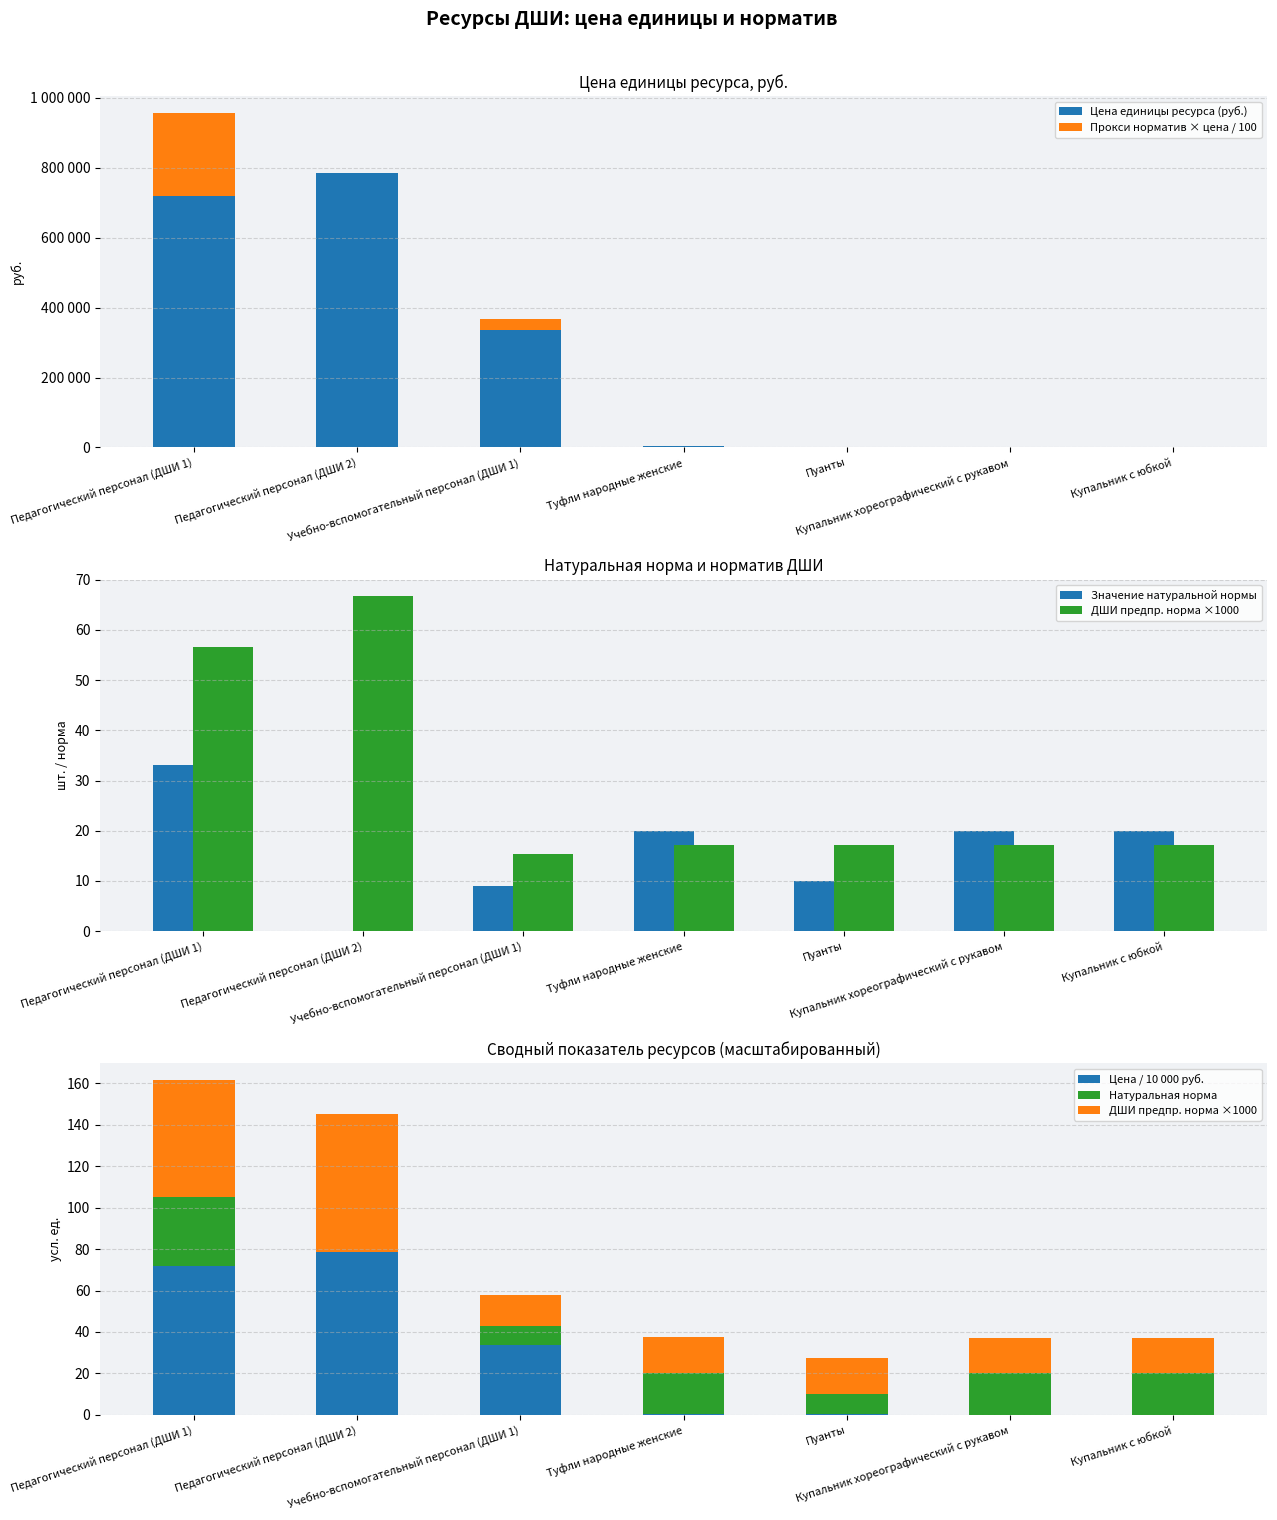

Does the chart contain any negative values?

No